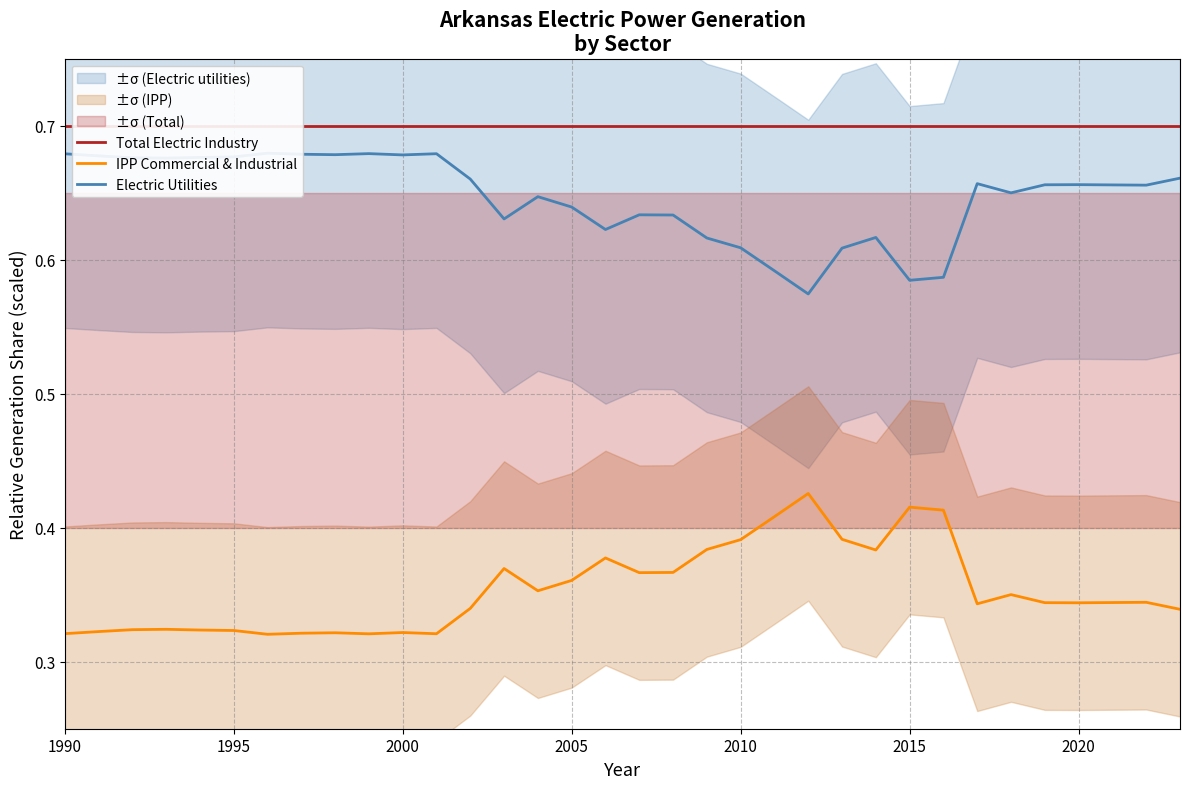

True or false: Total Electric Industry and IPP Commercial & Industrial intersect in this chart.

False